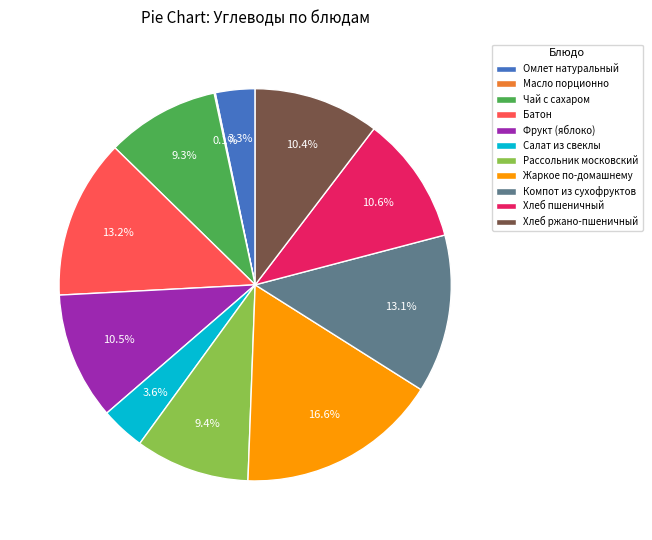

Combined, do Фрукт (яблоко) and Жаркое по-домашнему account for over 50%?

No